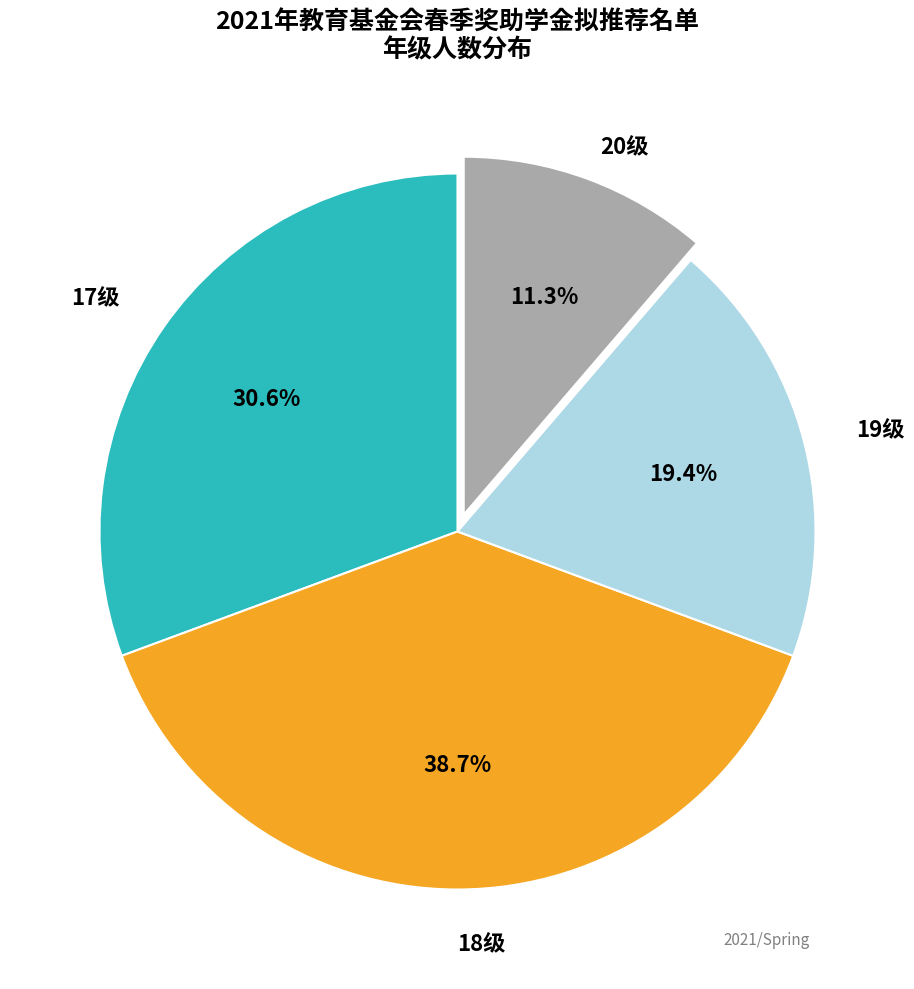

Does any single category account for the majority?

No